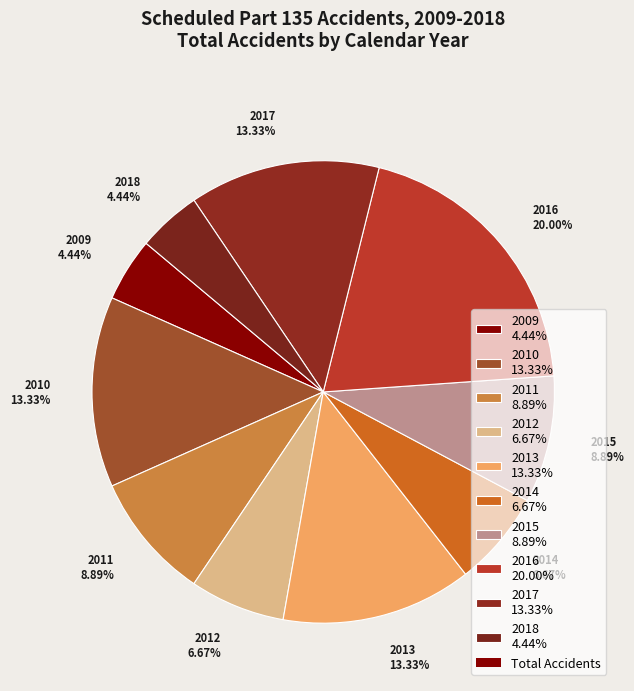

Which slice is the largest?

2016